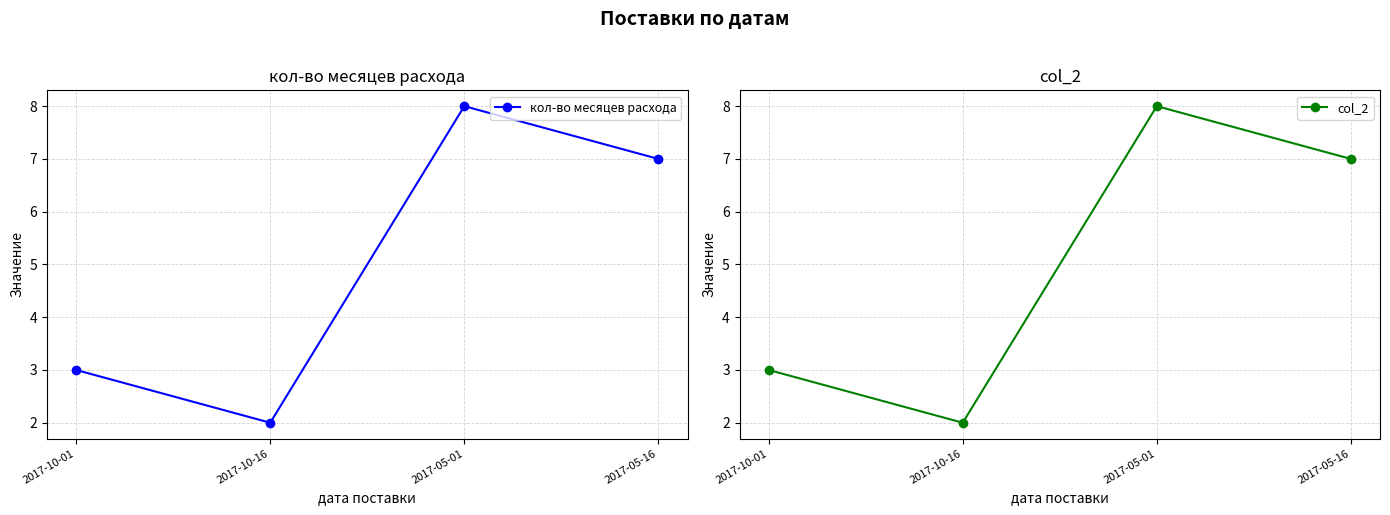

At 2017-10-16, list the series in order from smallest to largest.

кол-во месяцев расхода, col_2